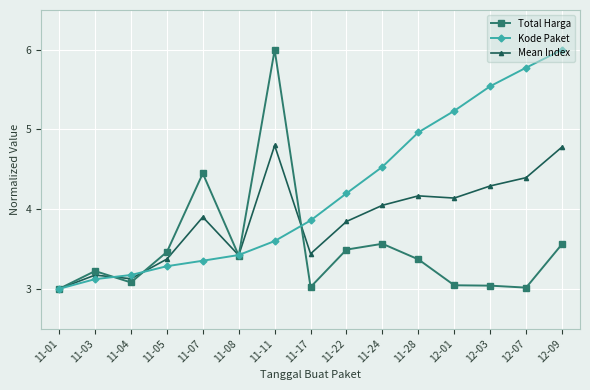

What is the label of the 6th point from the left?

11-08